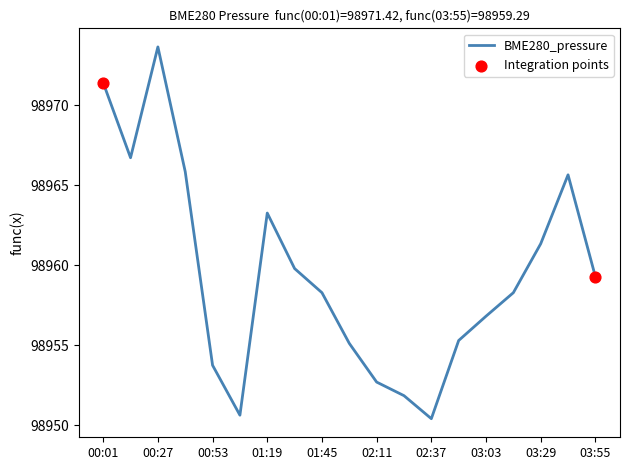

What is the minimum value shown in the chart?

98950.4